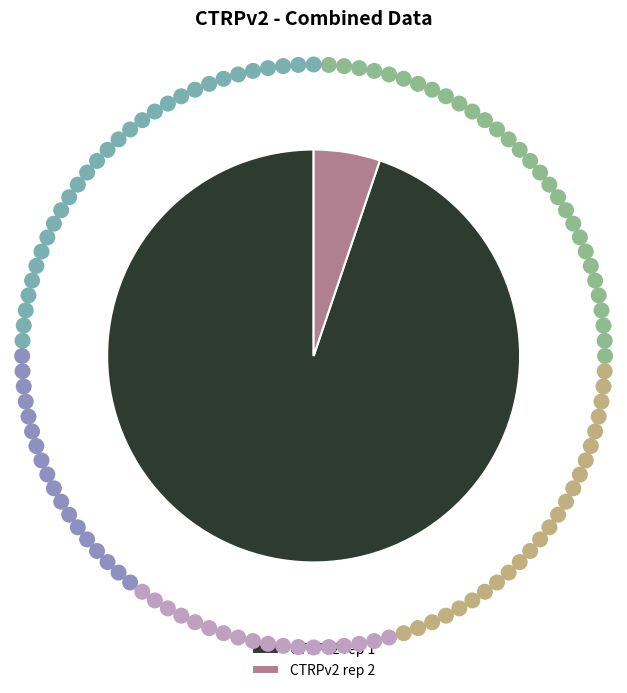

Which slice is the largest?

CTRPv2 rep 1